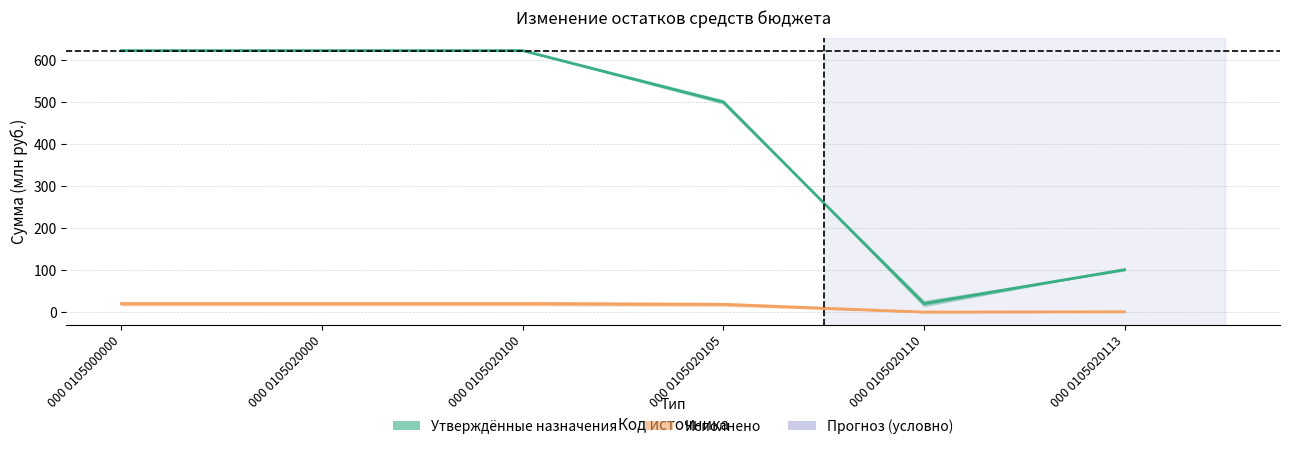

What is the spread (max minus min) of values at 000 0105020000?

602.8